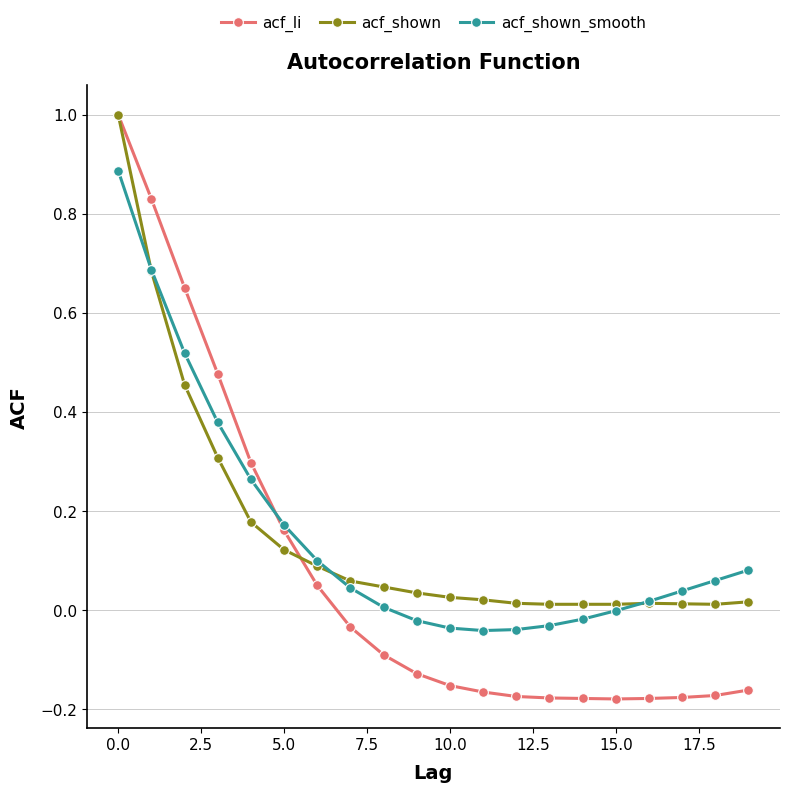

Which series has the widest spread of values?

acf_li